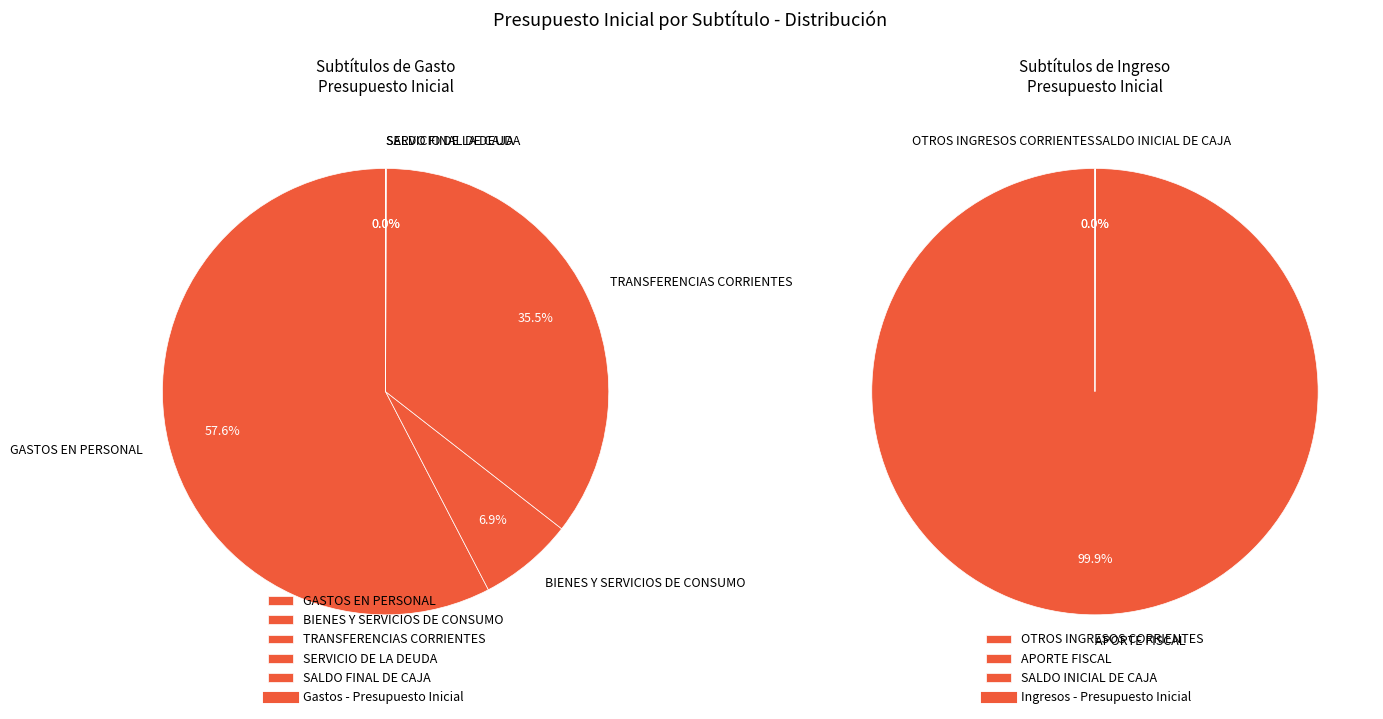

The SERVICIO DE LA DEUDA slice represents 14% of the pie. True or false?

False